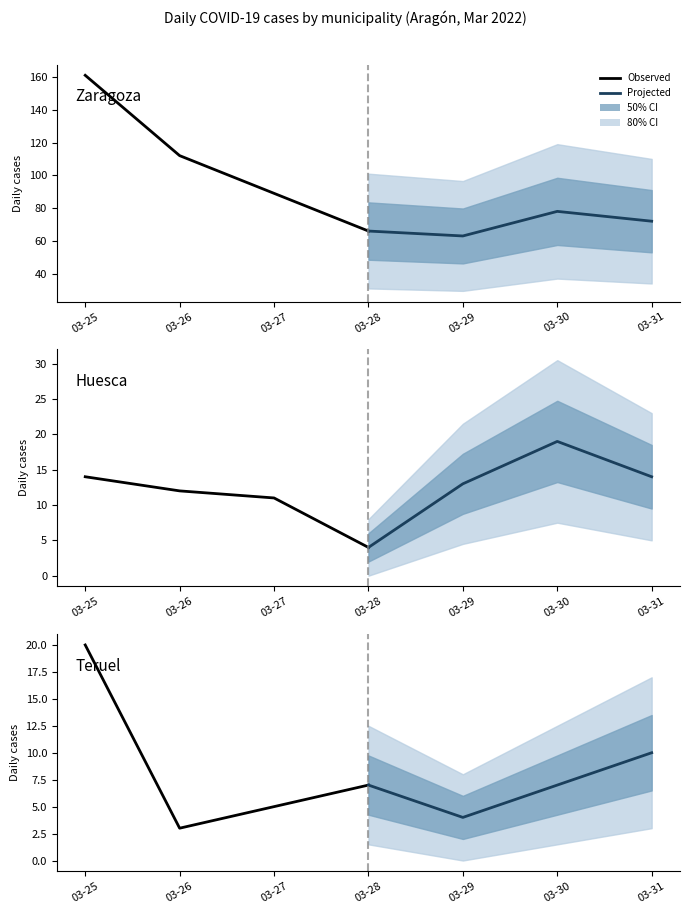

Is this an area chart (filled region under the line)?

No